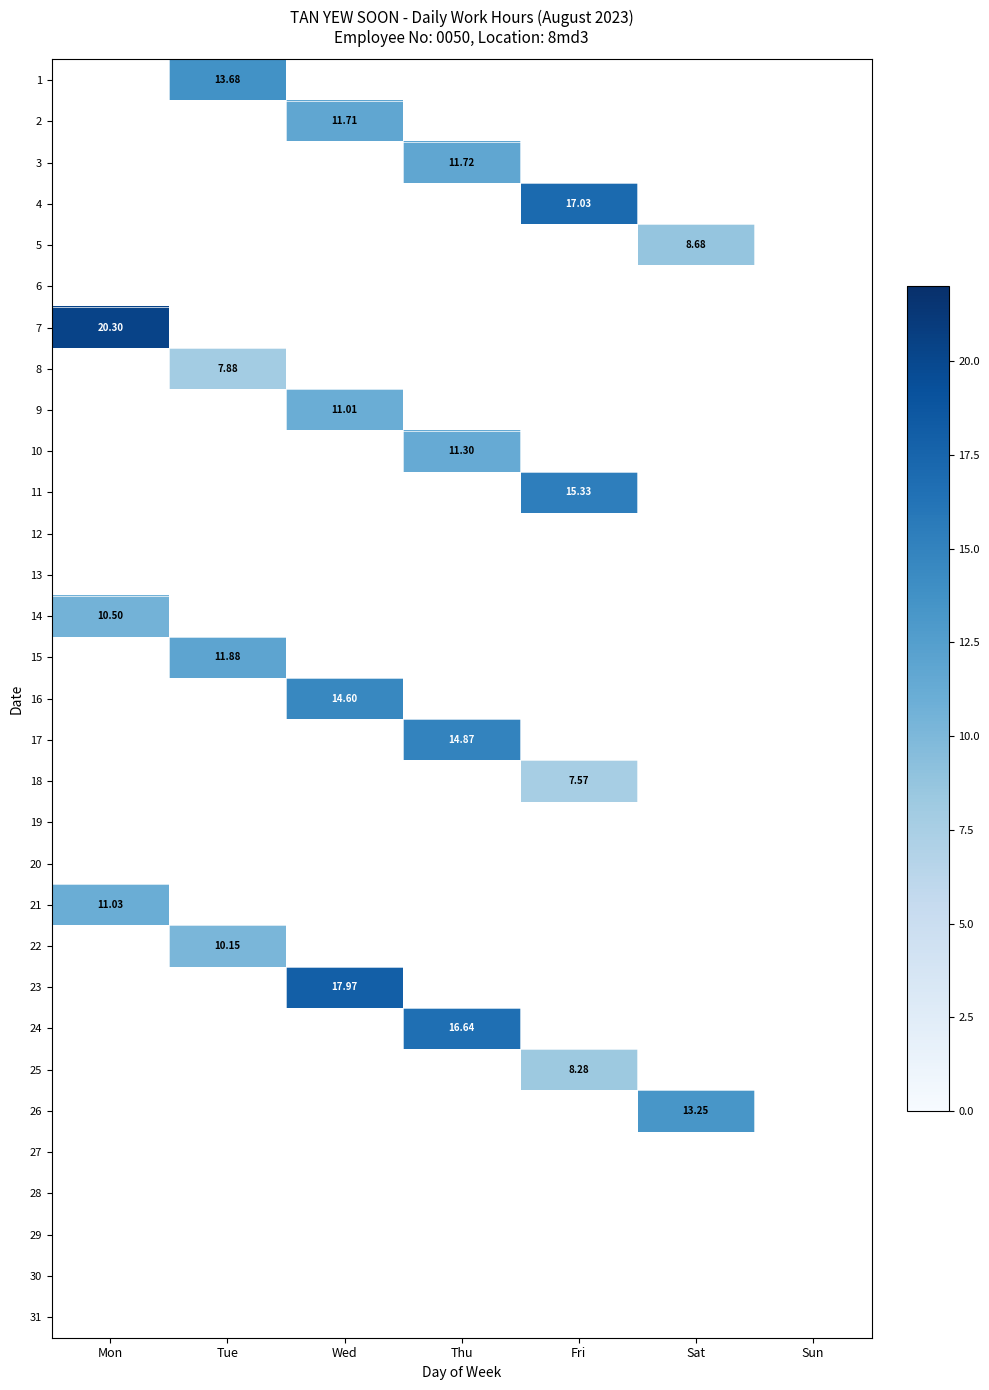

Which series has the largest range (max minus min)?

7